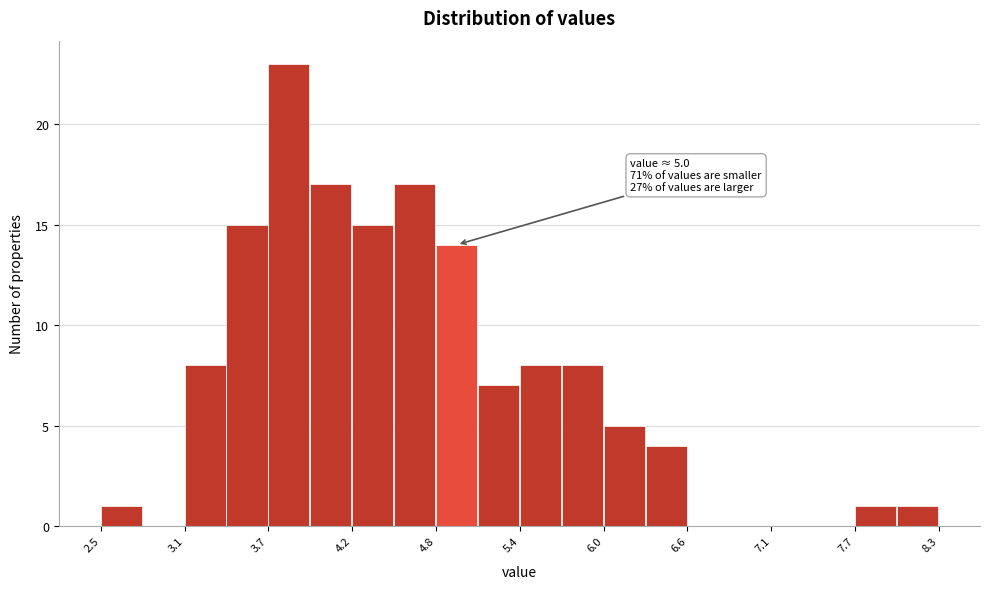

Read against the x-axis, roughly where is the centre of the tallest bar?

3.8